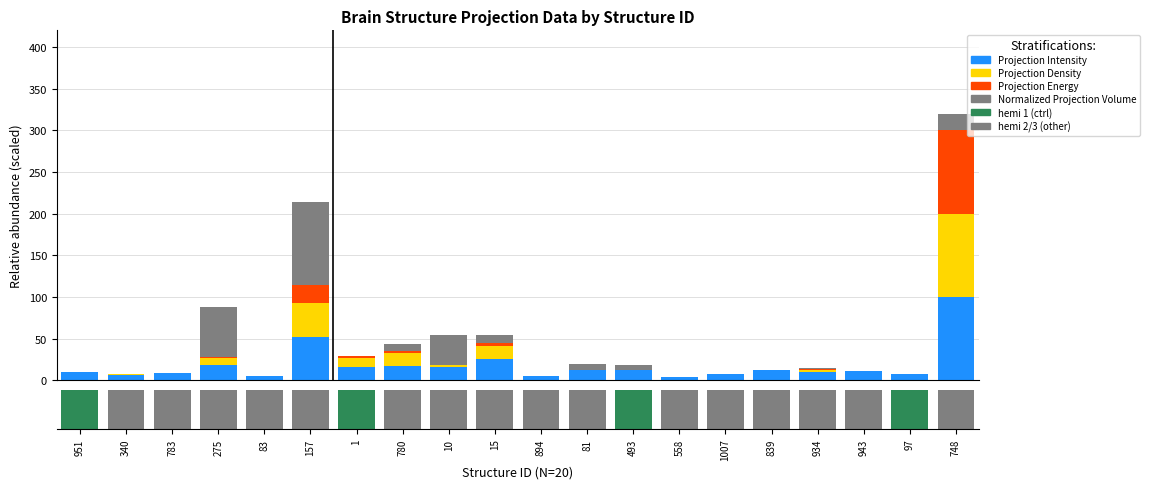

List the labels in order of Projection Energy value, smallest first.

951, 894, 1007, 558, 783, 340, 943, 97, 839, 83, 493, 81, 934, 10, 275, 1, 780, 15, 157, 748